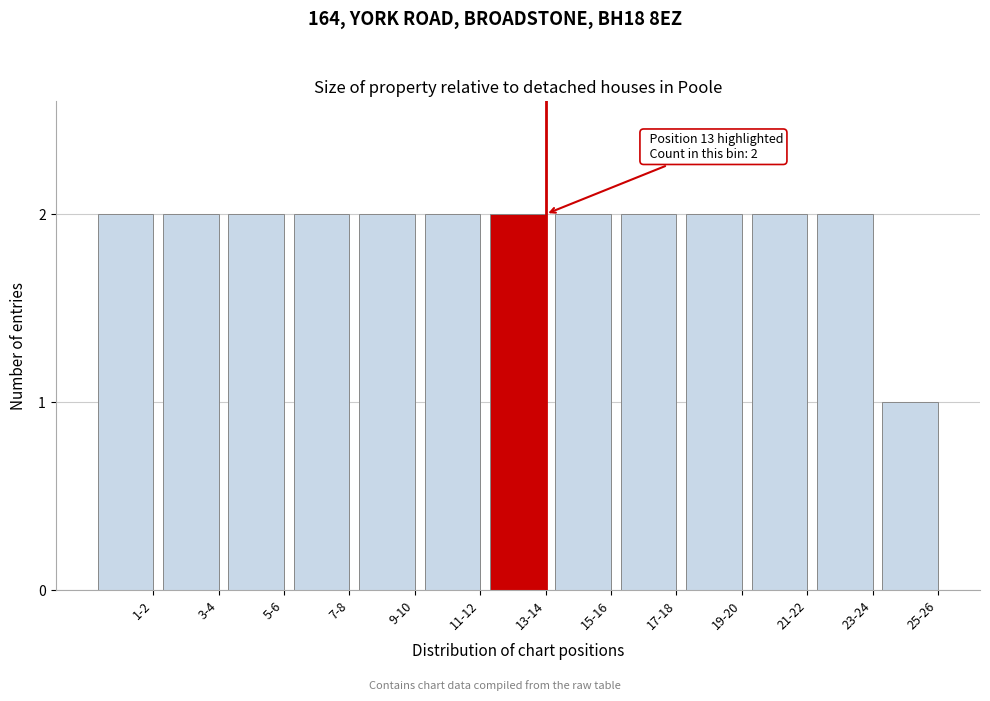

Reading left to right, extract all data points from this chart.

1-2=2	3-4=2	5-6=2	7-8=2	9-10=2	11-12=2	13-14=2	15-16=2	17-18=2	19-20=2	21-22=2	23-24=2	25-26=1